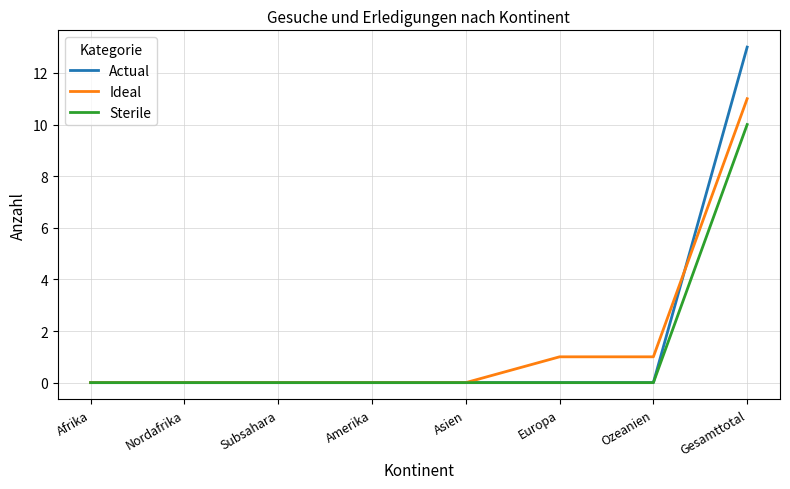

At how many categories does at least one series exceed 10?

1